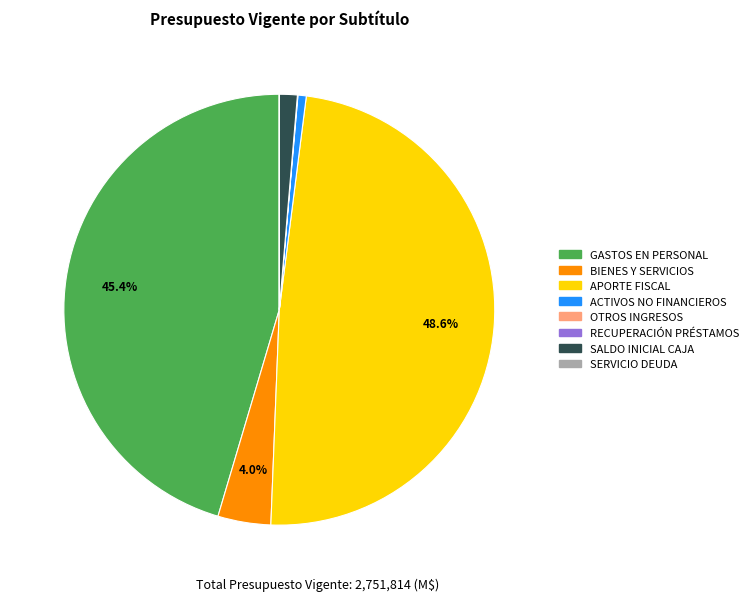

Is there a majority slice in this chart?

No